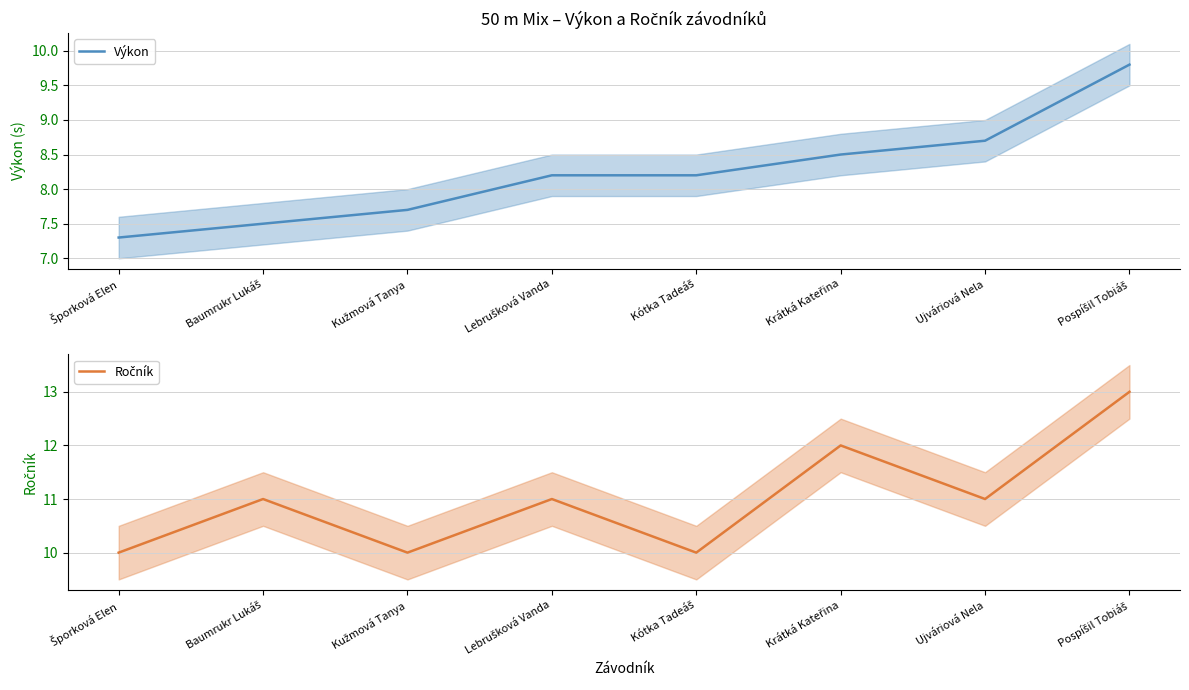

Which series has the largest total across all categories?

Ročník